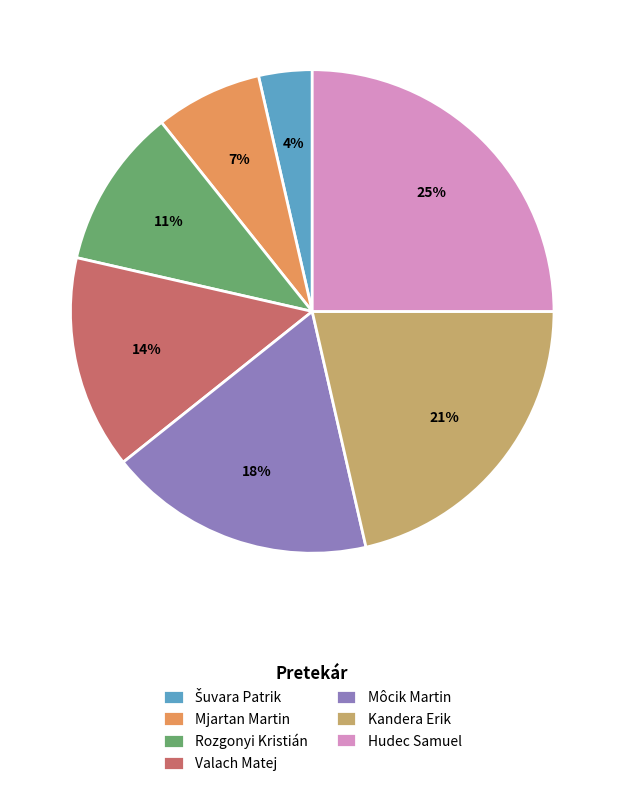

To the nearest percent, what is the average slice percentage?

14%